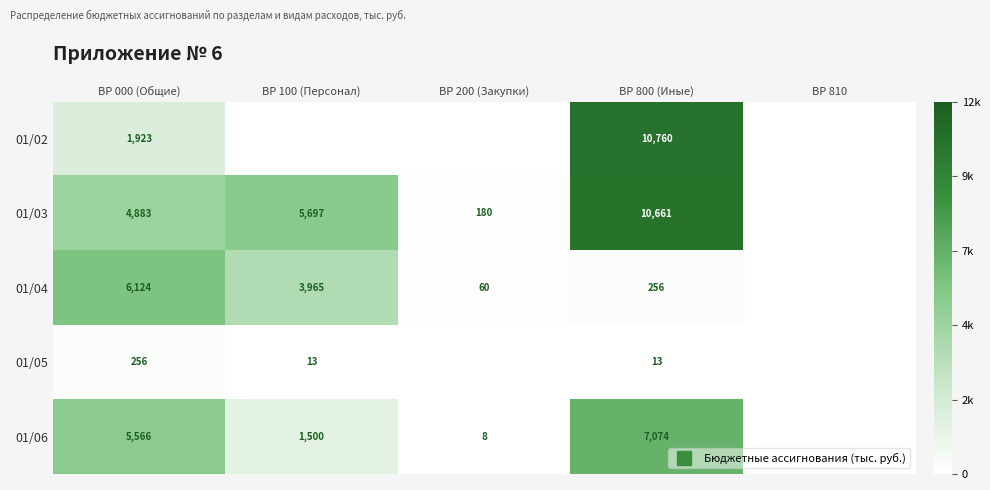

Is the value of 01/02 at ВР 800 (Иные) greater than the value of 01/06 at ВР 810?

Yes